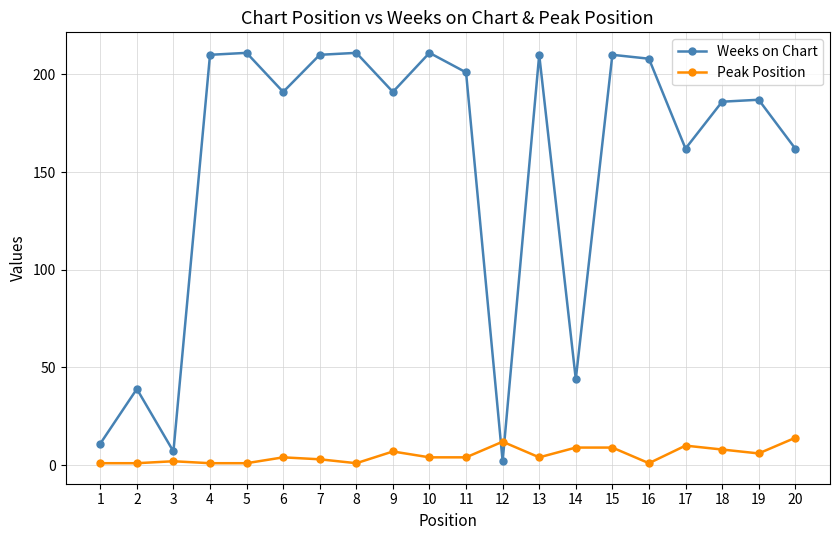

True or false: Peak Position and Weeks on Chart cross at least once.

True